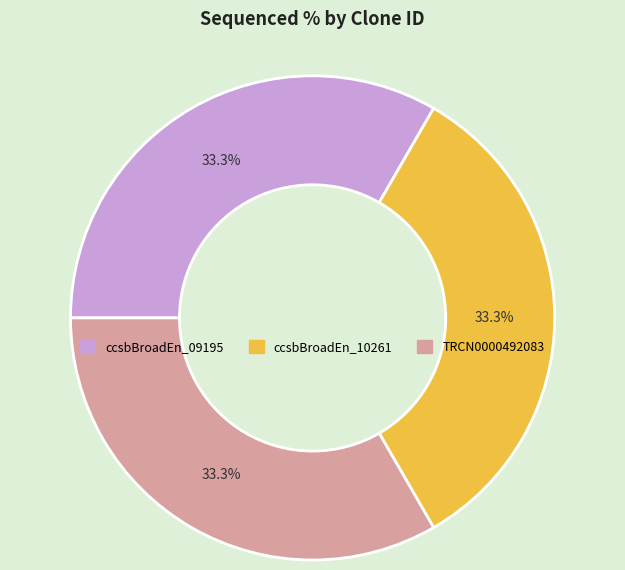

Is there any slice that represents more than half of the pie?

No